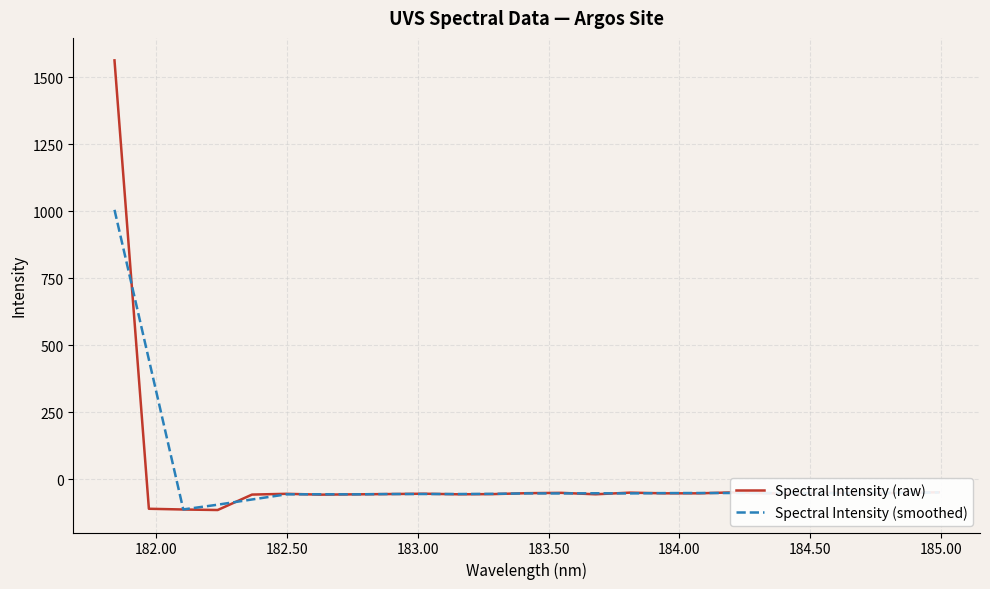

Rank the series by their maximum value, from highest to lowest.

Spectral Intensity (raw), Spectral Intensity (smoothed)